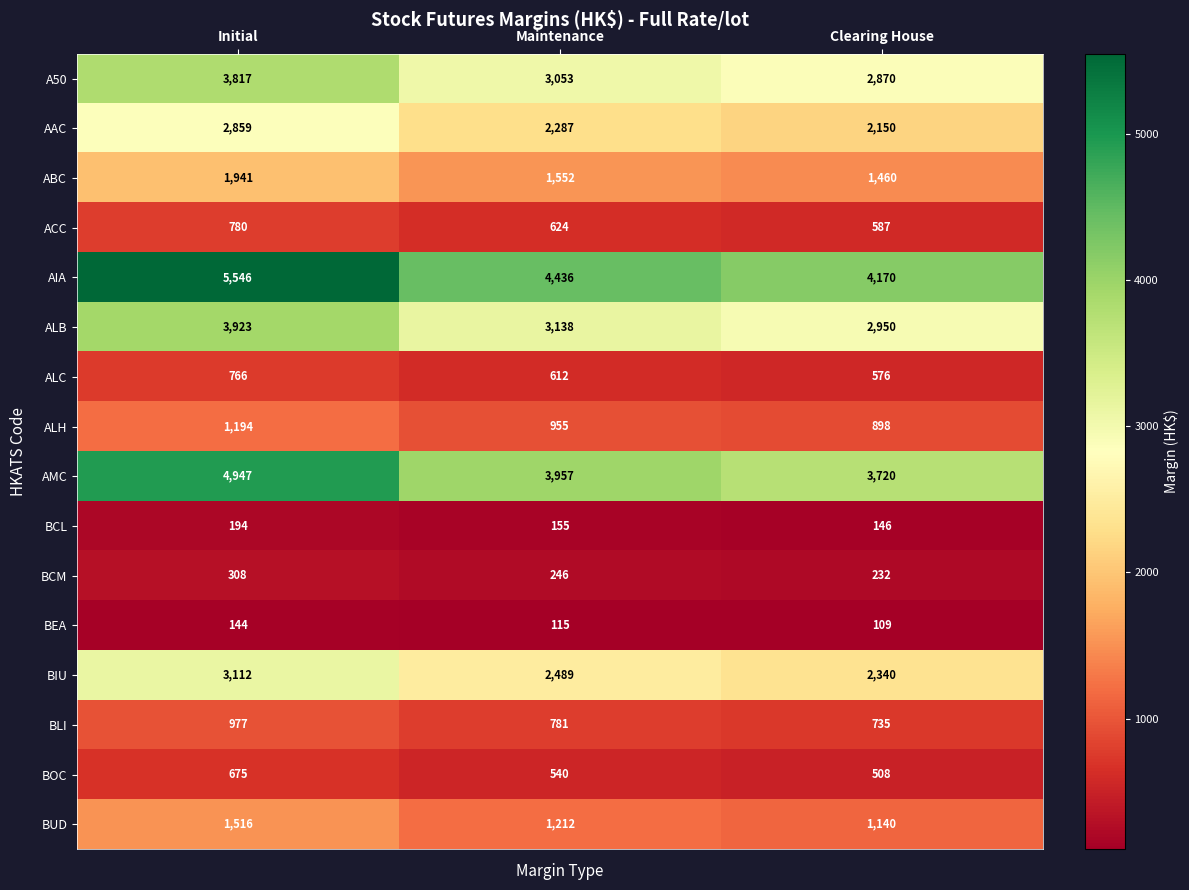

Which series has the largest total across all categories?

AIA